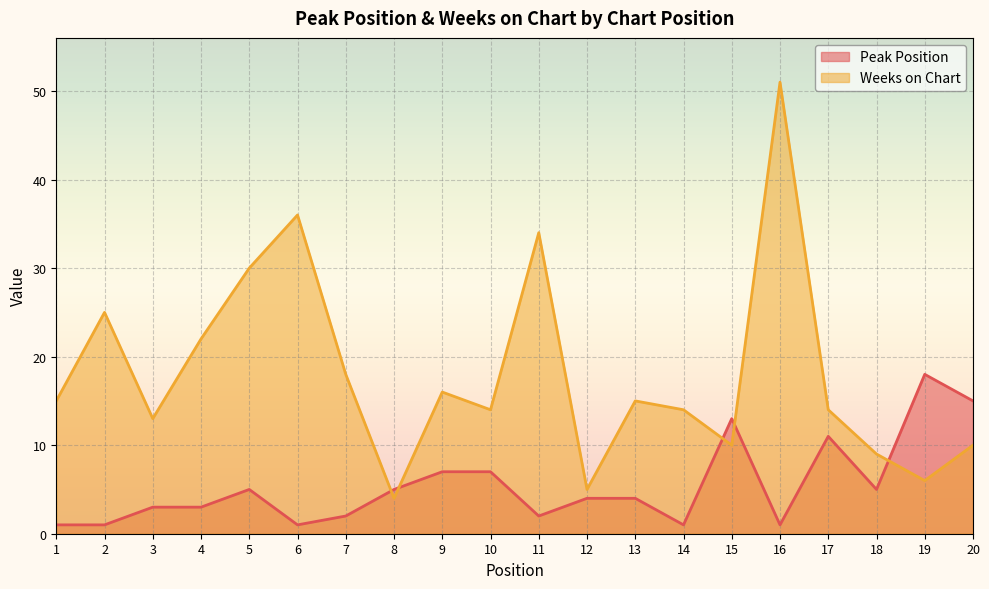

After their last crossing, which series has the higher values: Peak Position or Weeks on Chart?

Peak Position